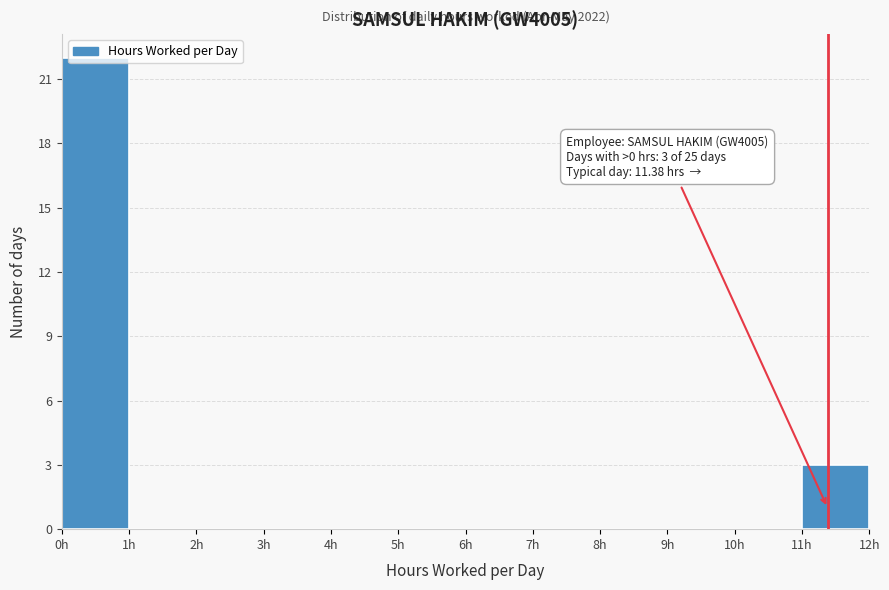

Which range on the x-axis has the tallest bar?

0 to 1